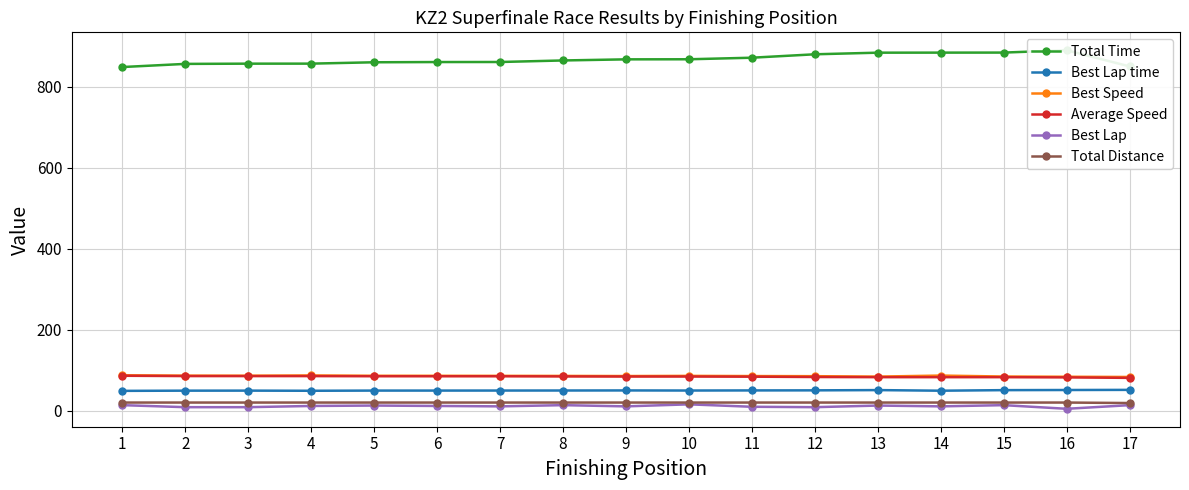

How many data points does each series have?

17